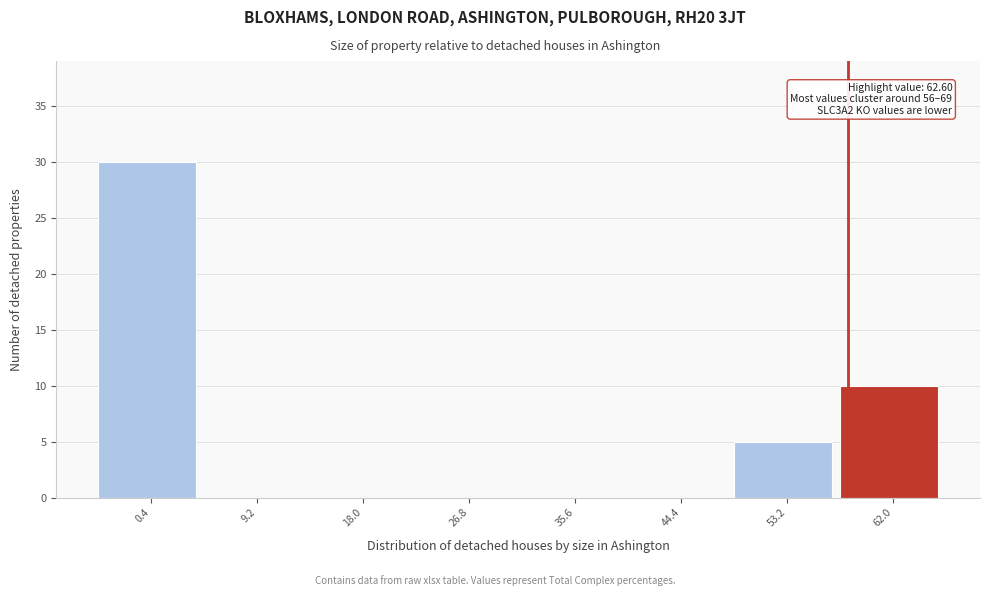

Reading left to right, transcribe all the data shown in this chart.

0.4=30	9.2=0	18.0=0	26.8=0	35.6=0	44.4=0	53.2=5	62.0=10